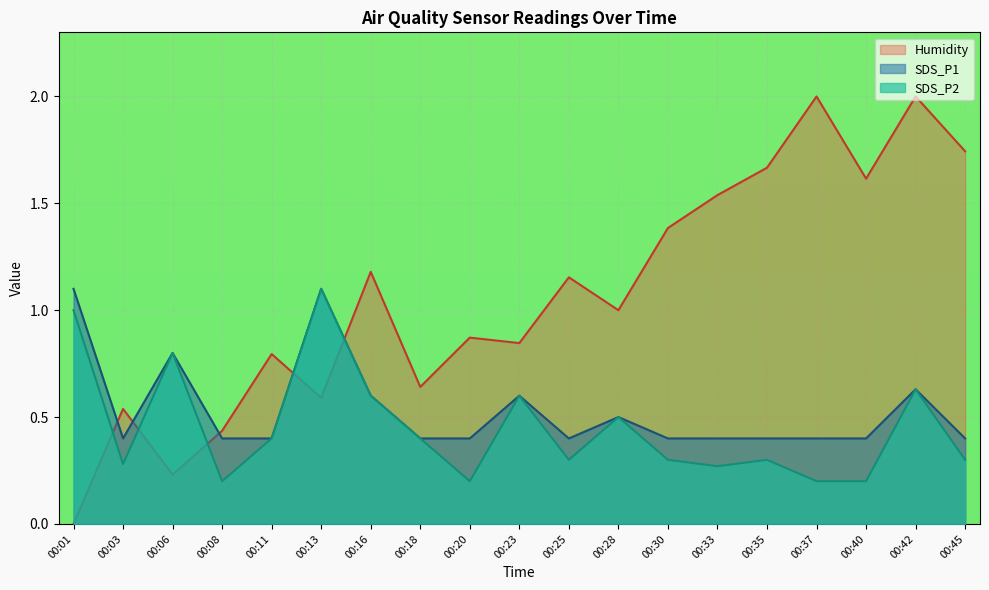

How many intersections are there between SDS_P2 and Humidity?

5